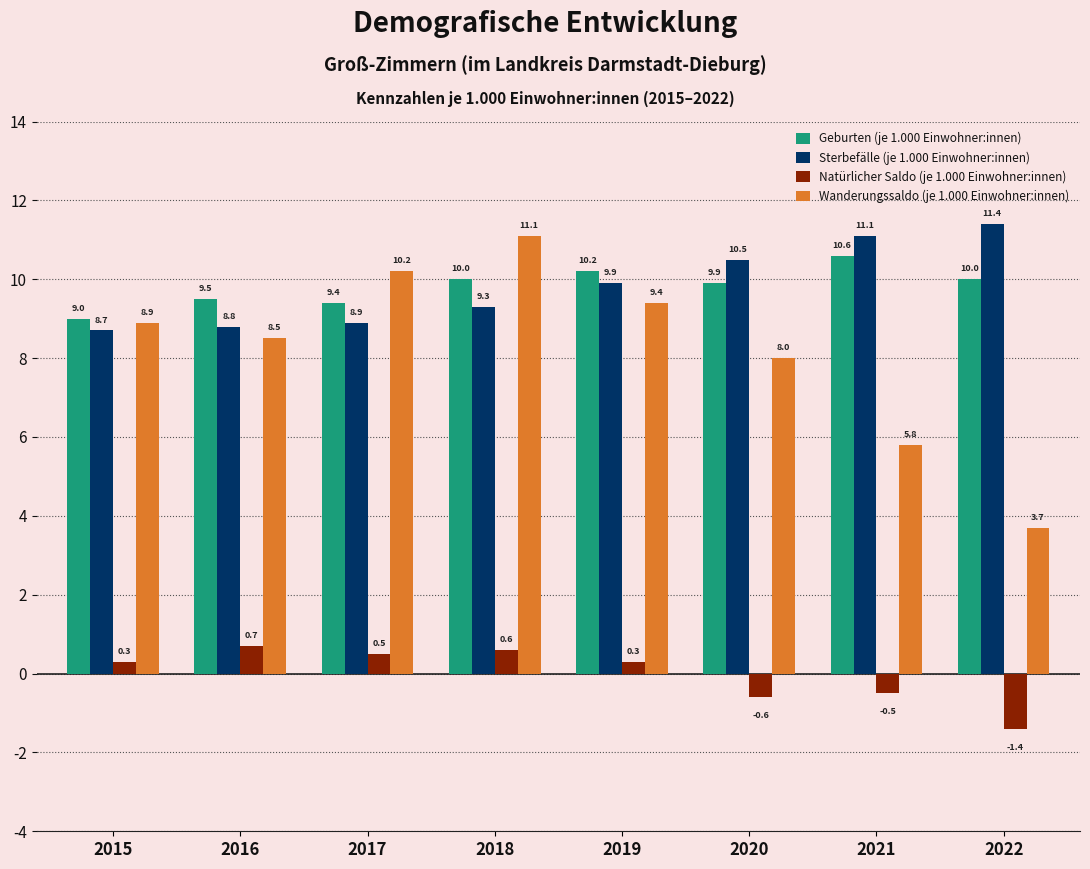

True or false: Sterbefälle (je 1.000 Einwohner:innen) has a value of 9.3 at 2018.

True